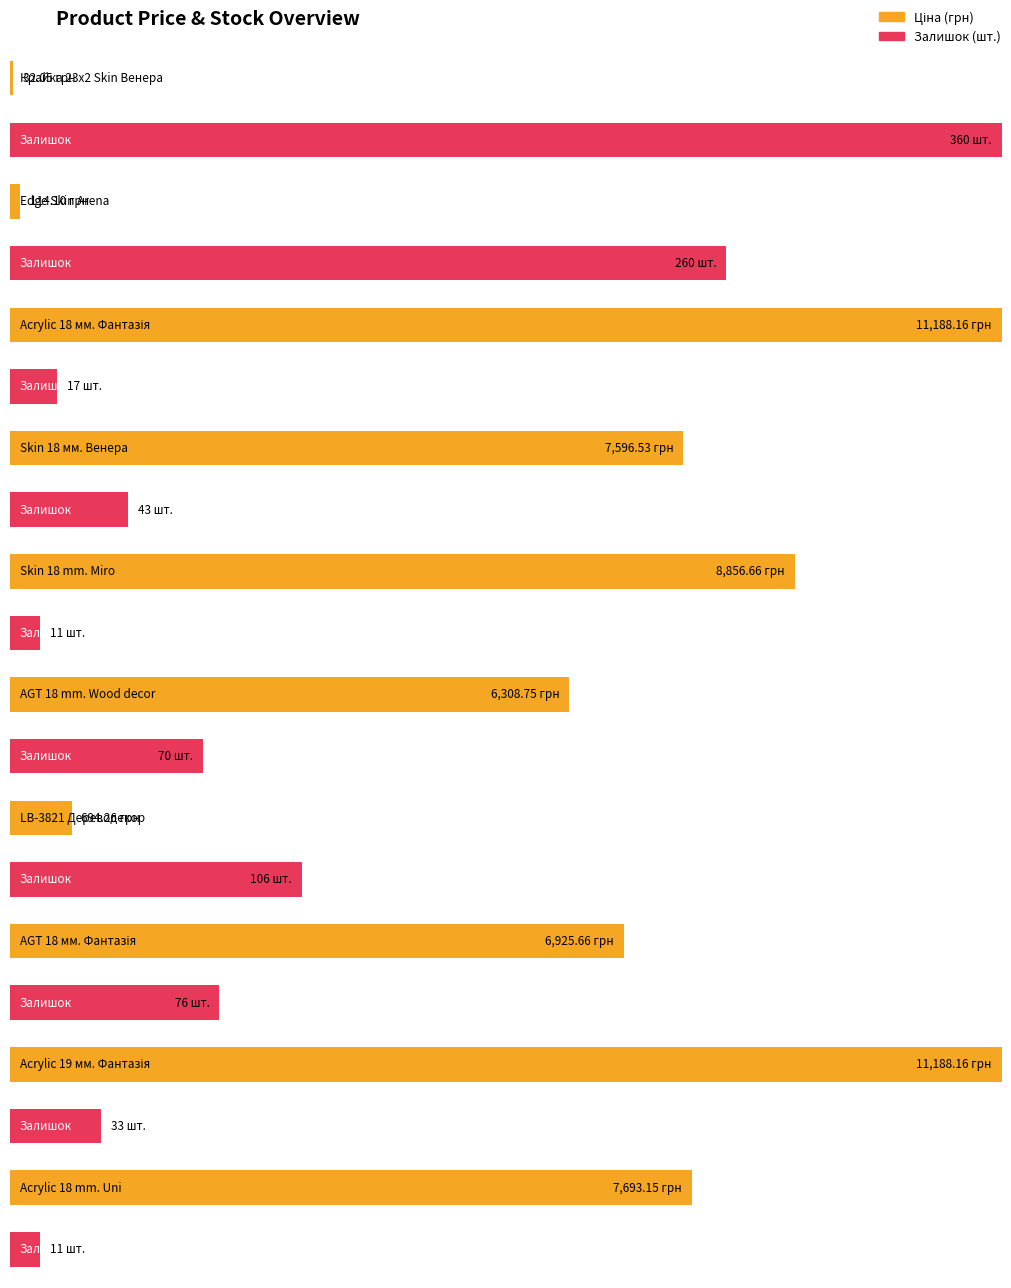

The value of Ціна at LB-3821 Дереводекор is 1017.8. True or false?

False